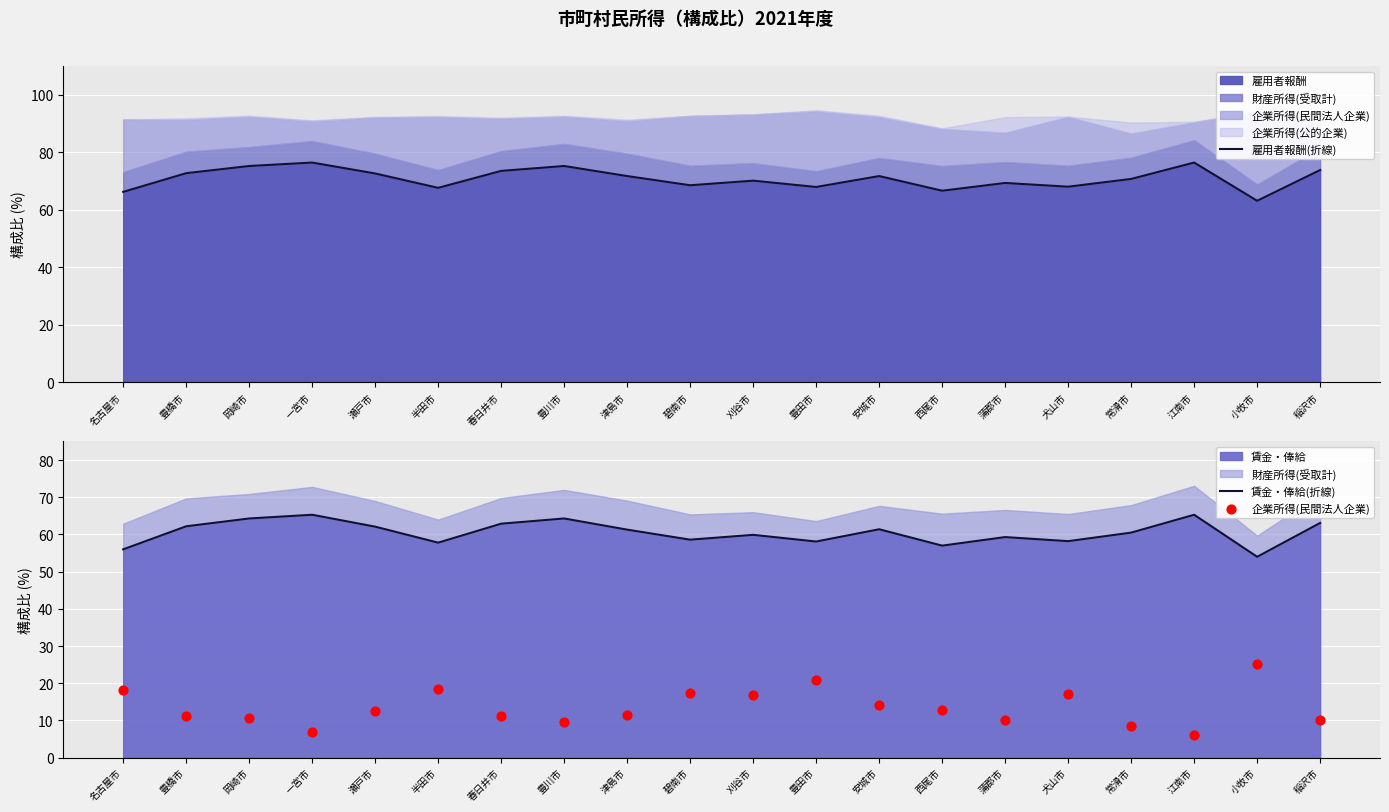

The 賃金・俸給 series shows 13.5 at 小牧市. True or false?

False